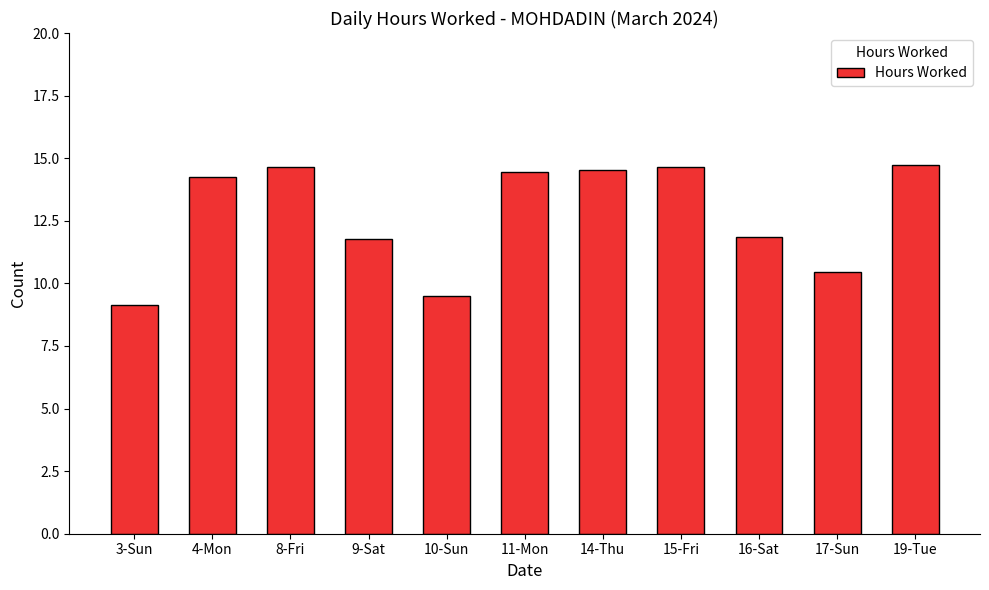

Which label corresponds to the smallest value in the chart?

3-Sun